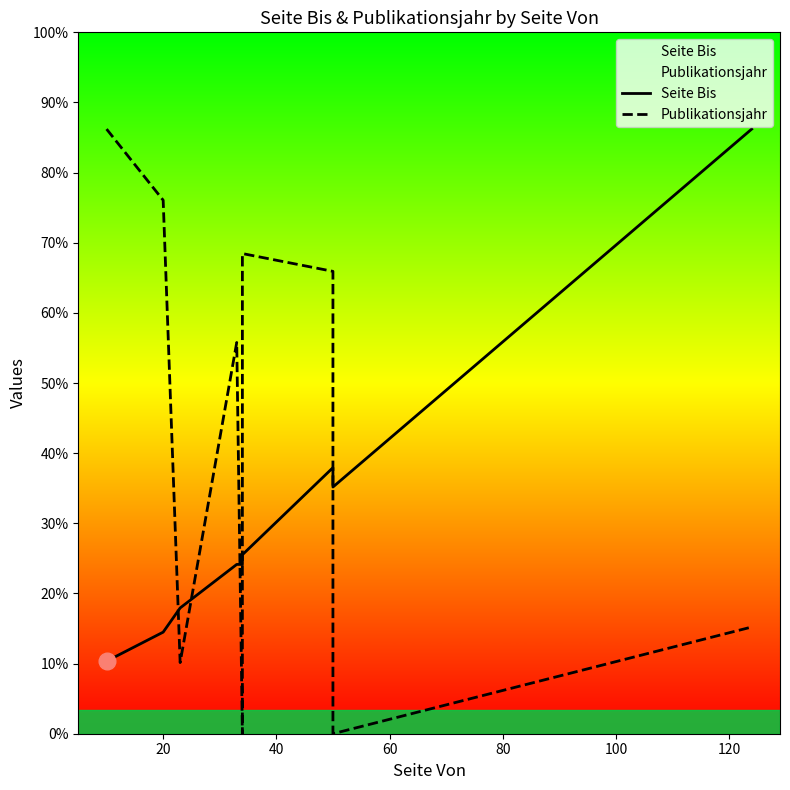

True or false: Seite Bis has more than 0 interior local peaks.

True